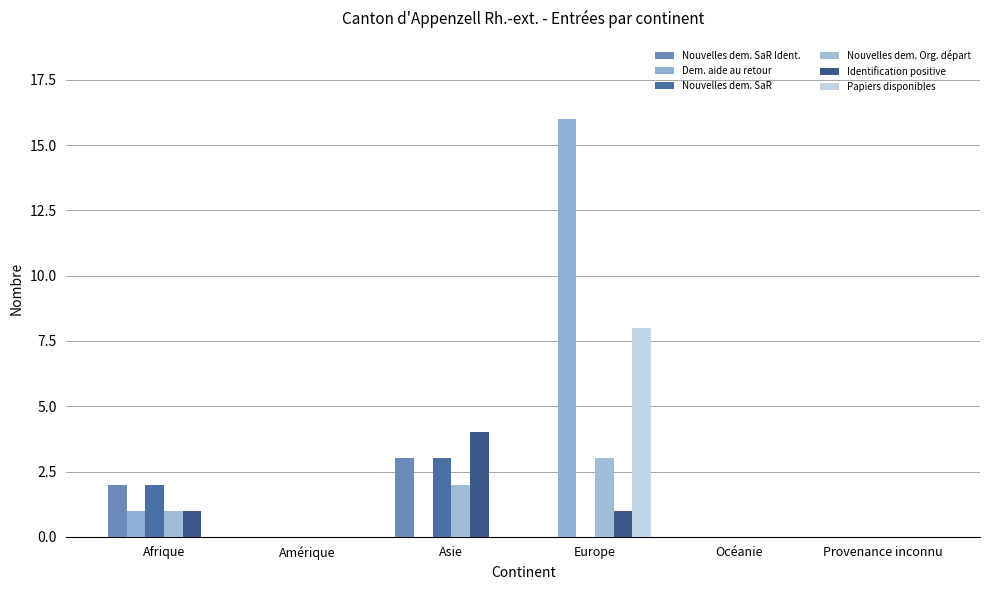

At Océanie, list the series in order from largest to smallest.

Nouvelles dem. SaR Ident., Dem. aide au retour, Nouvelles dem. SaR, Nouvelles dem. Org. départ, Identification positive, Papiers disponibles